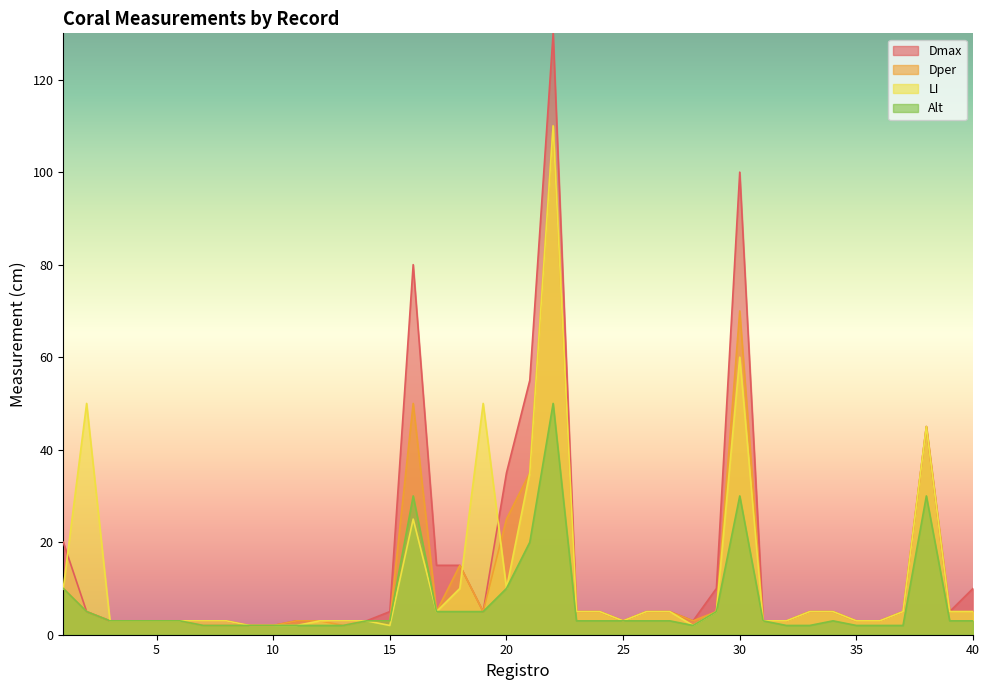

True or false: Alt and Dmax intersect in this chart.

False